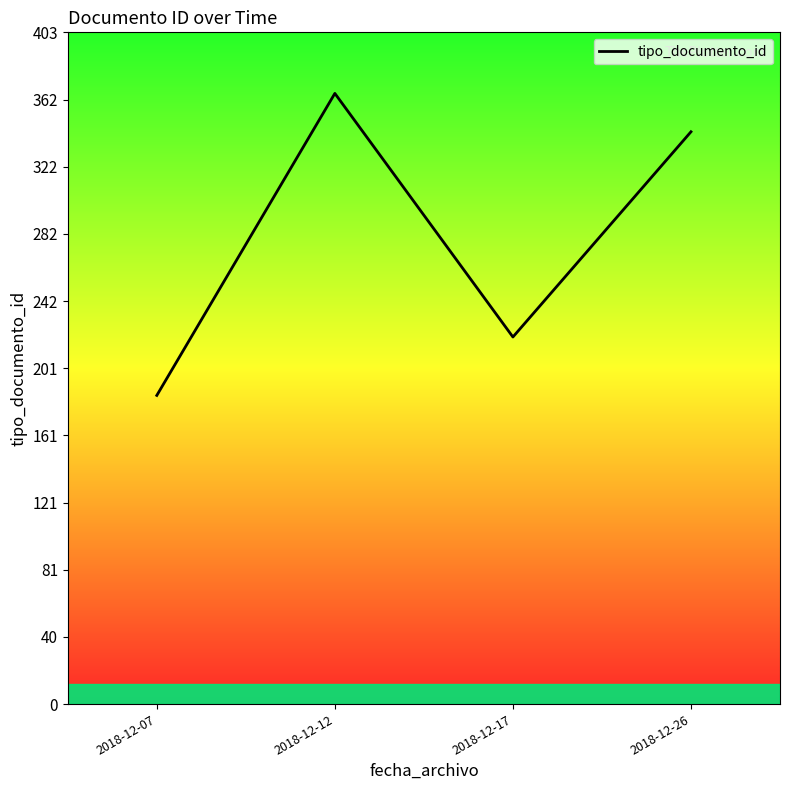

What is the minimum value shown in the chart?

185